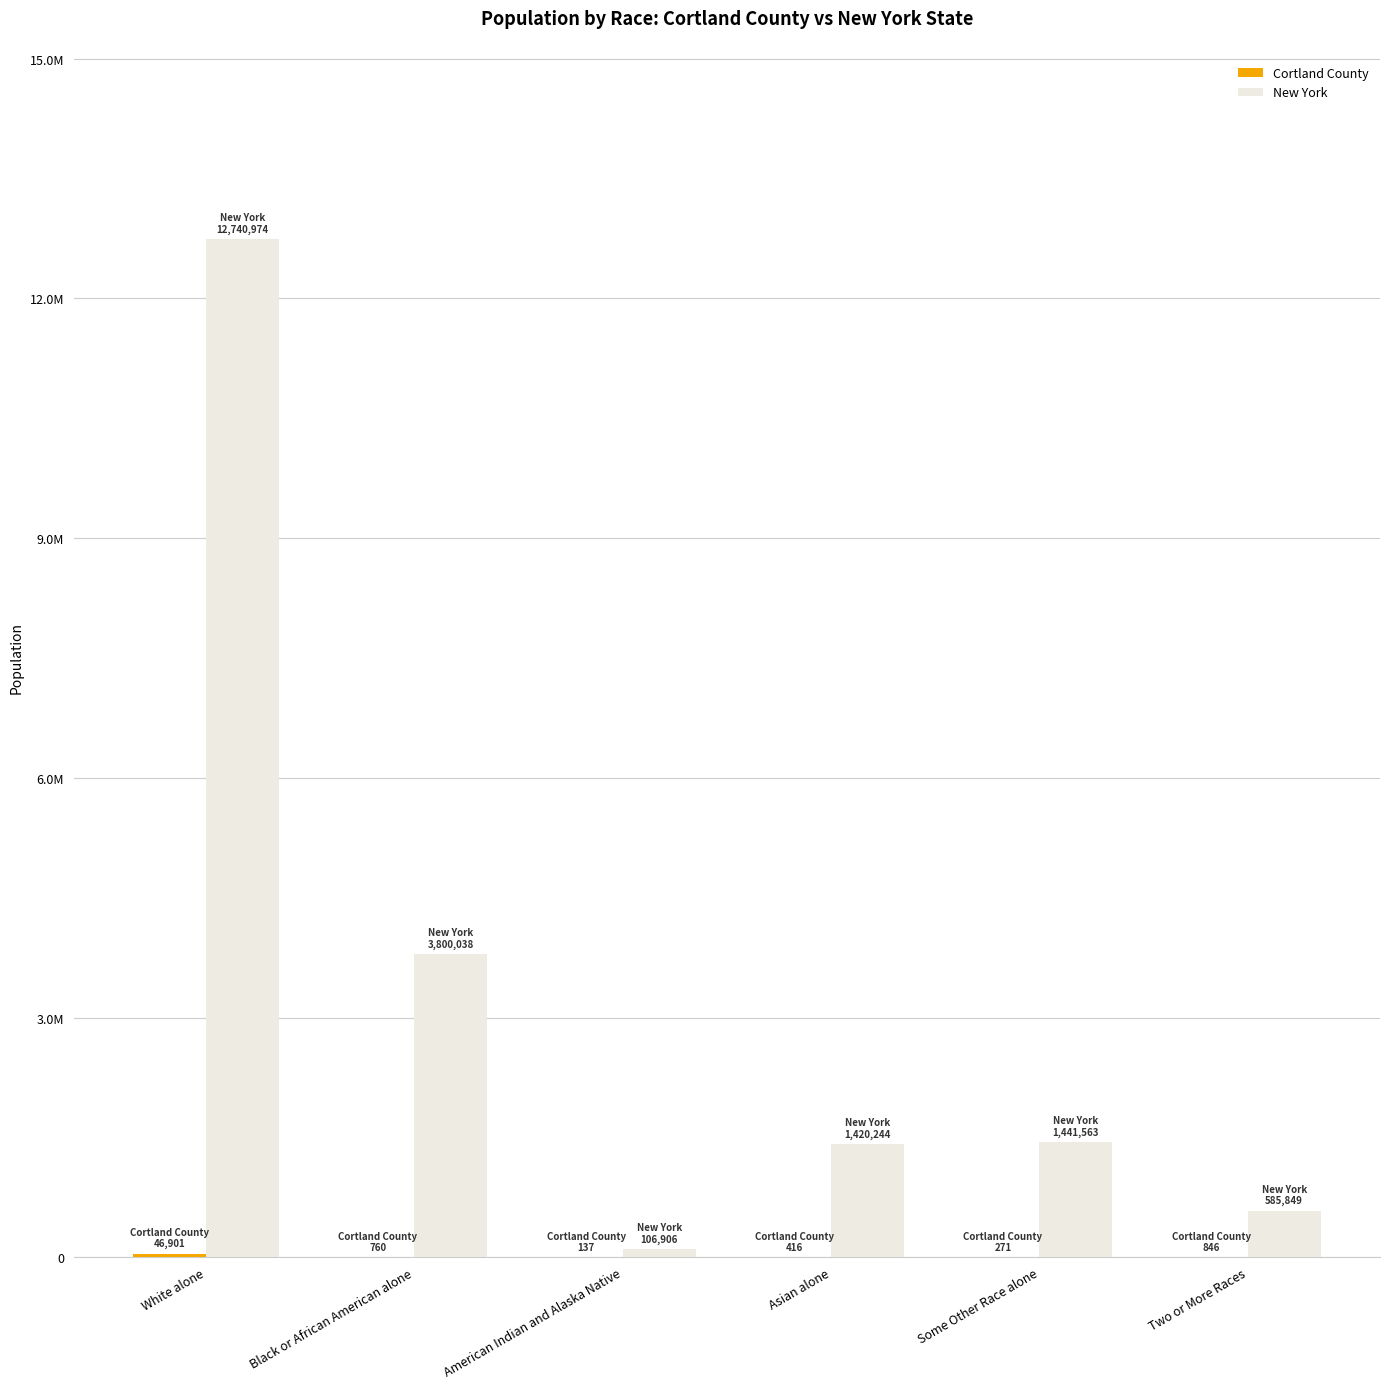

What is the spread (max minus min) of values at Two or More Races?

585003